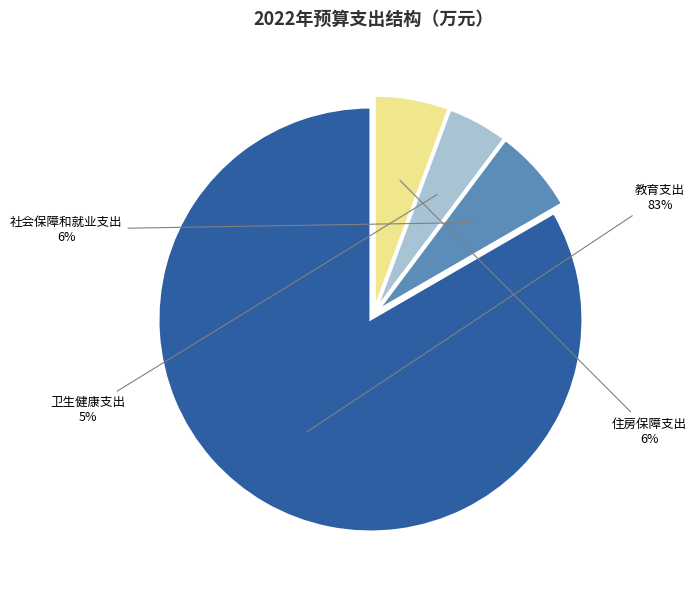

Is there any slice that represents more than half of the pie?

Yes